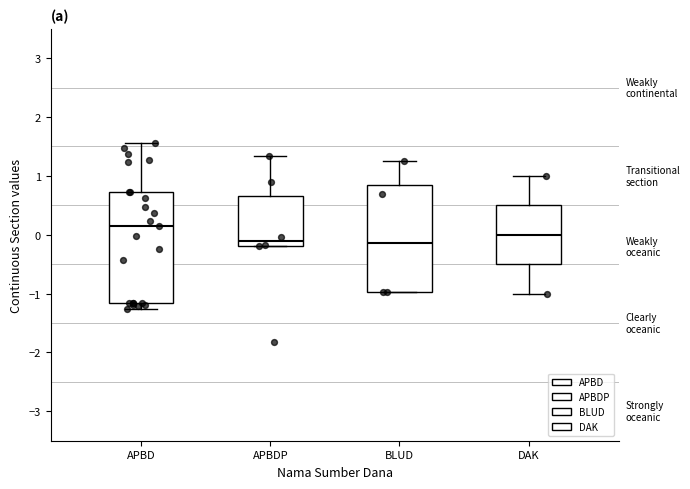

Which box has the highest median line?

APBD